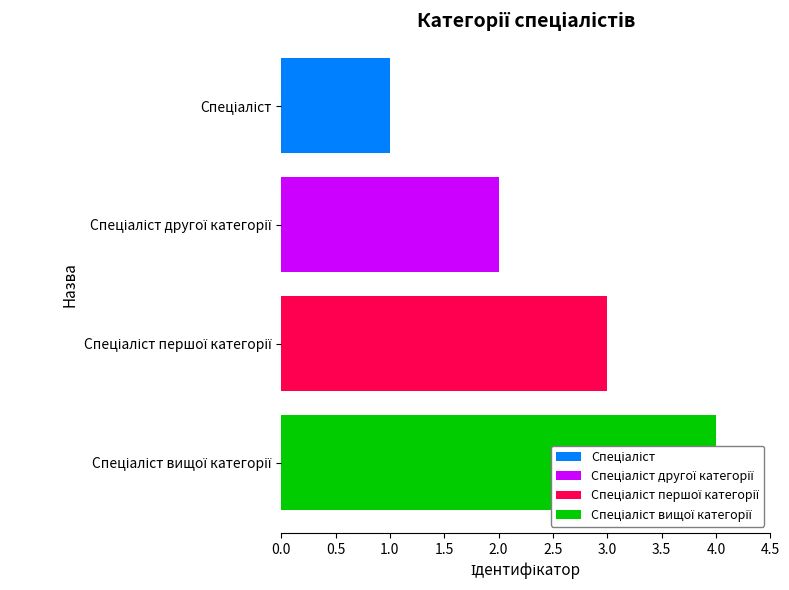

How many bars are there in total?

4